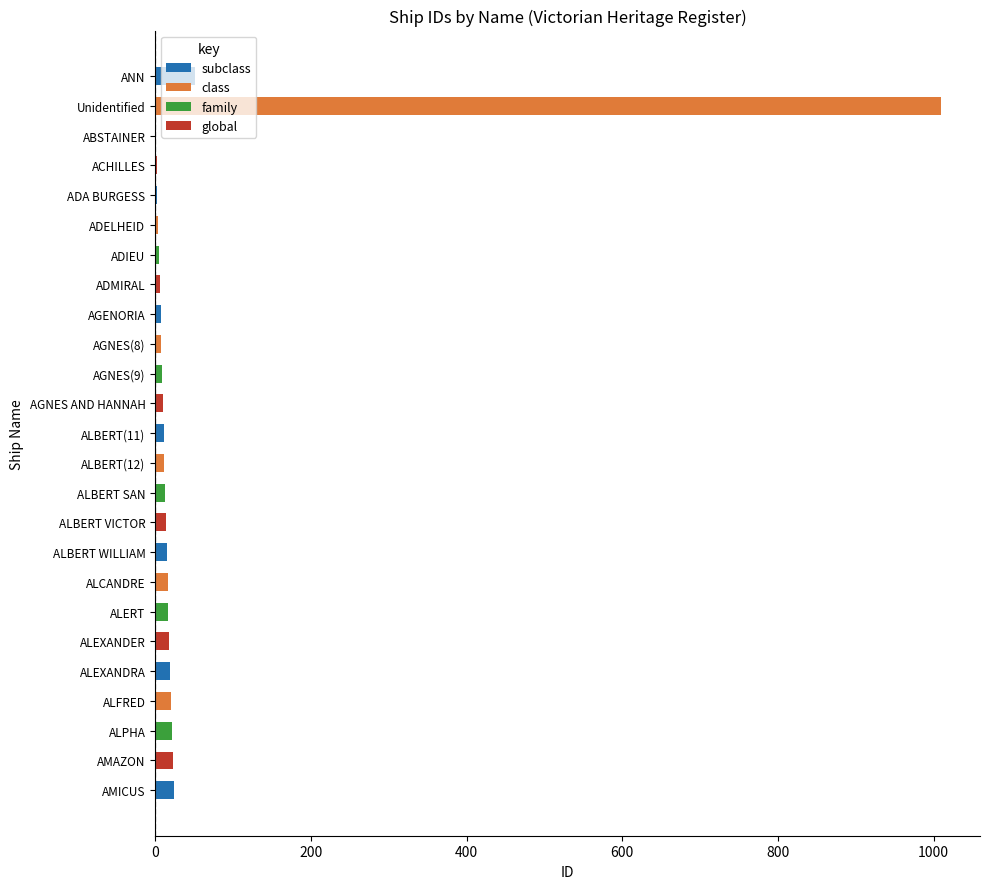

What is the maximum value shown in the chart?

1009